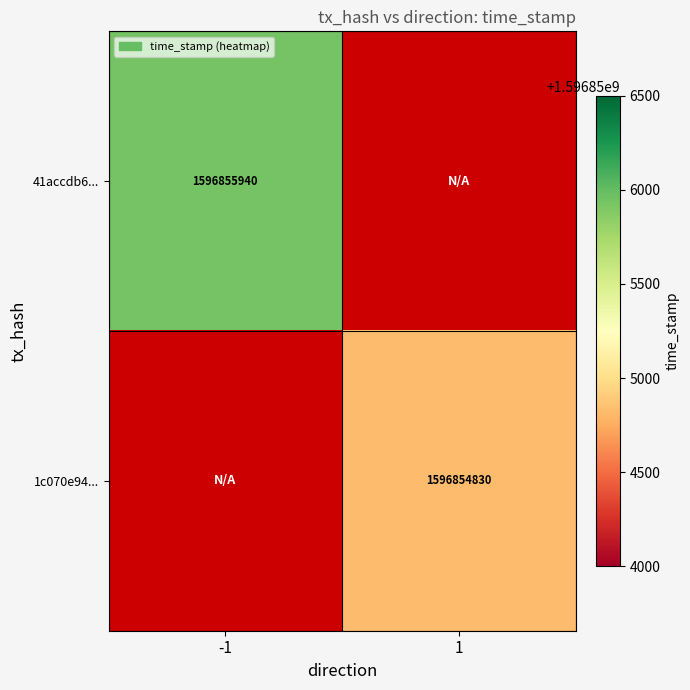

How many data points does each series have?

2